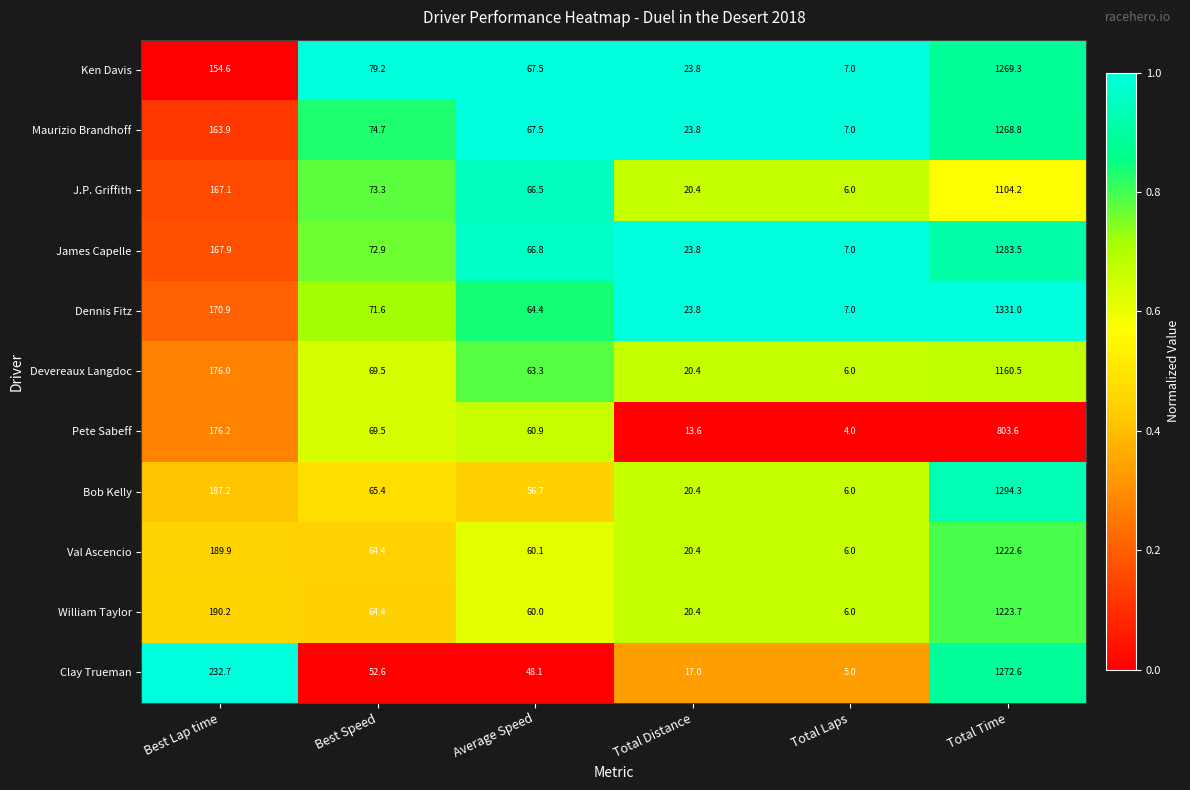

What is the approximate value of Val Ascencio at Total Time?

1222.6